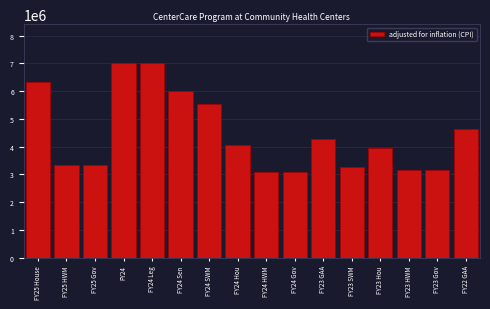

The value at FY24 Gov is 1717098. True or false?

False